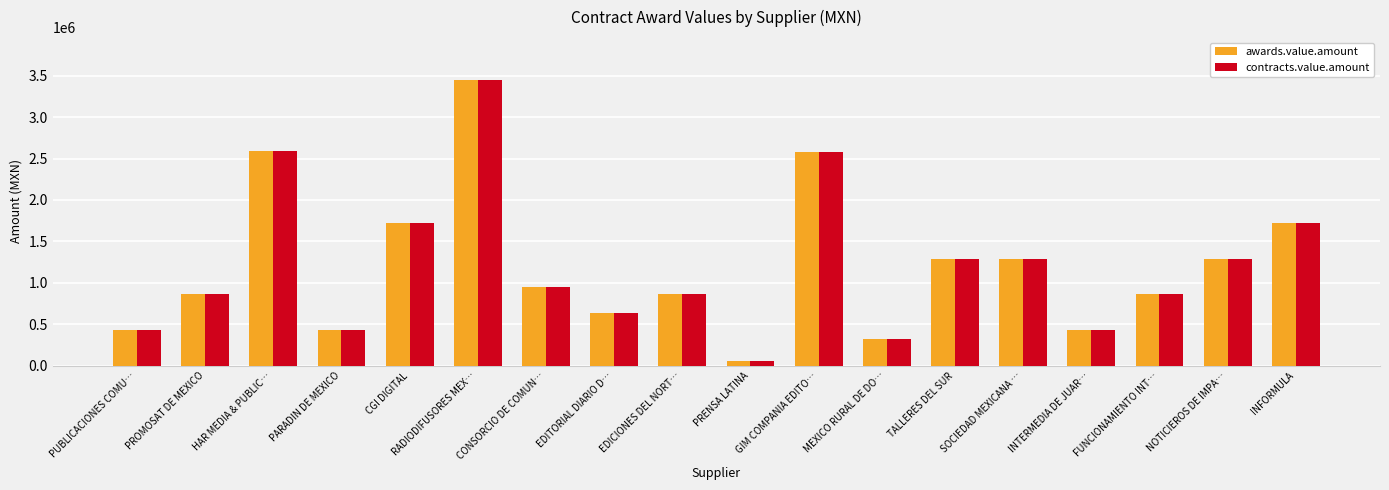

What is the label of the 2nd bar from the left?

PROMOSAT DE MEXICO